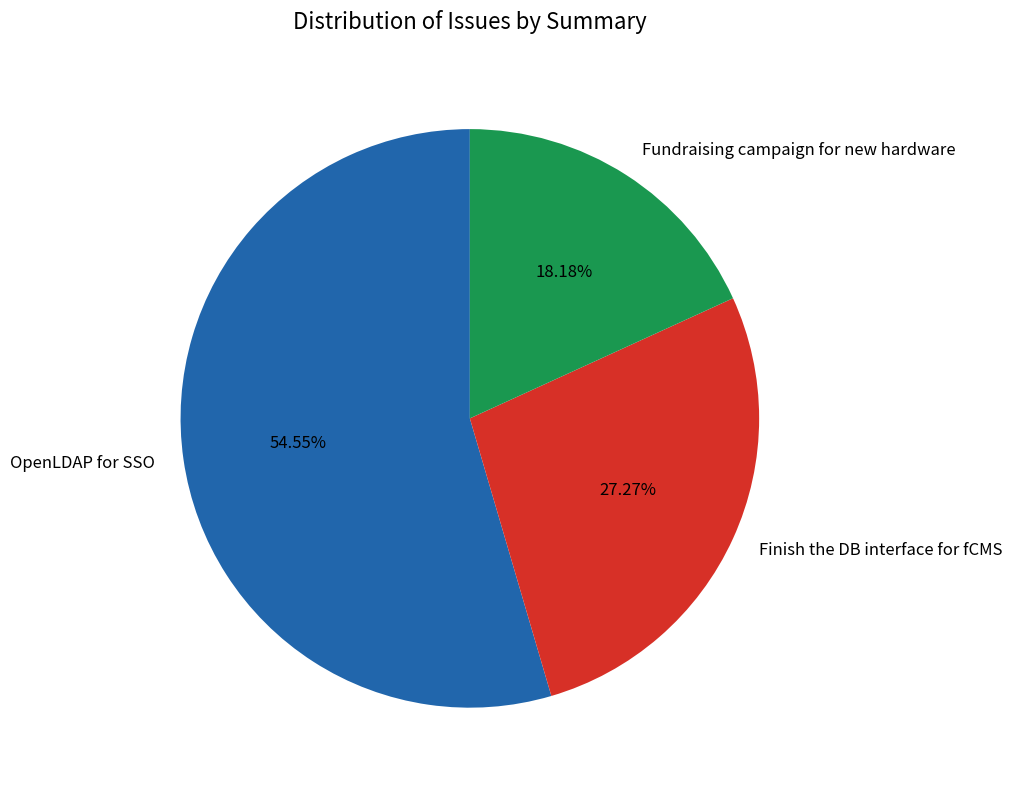

The OpenLDAP for SSO slice represents 55% of the pie. True or false?

True